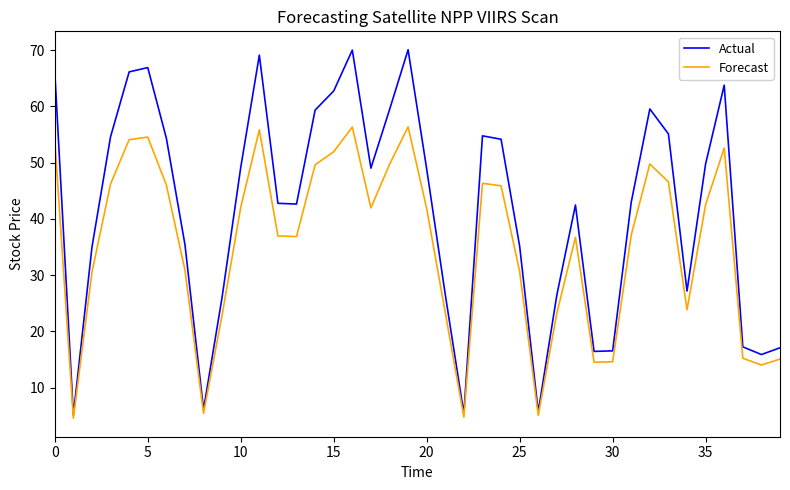

What is the difference between the second highest and second lowest values in the Actual series?

64.6